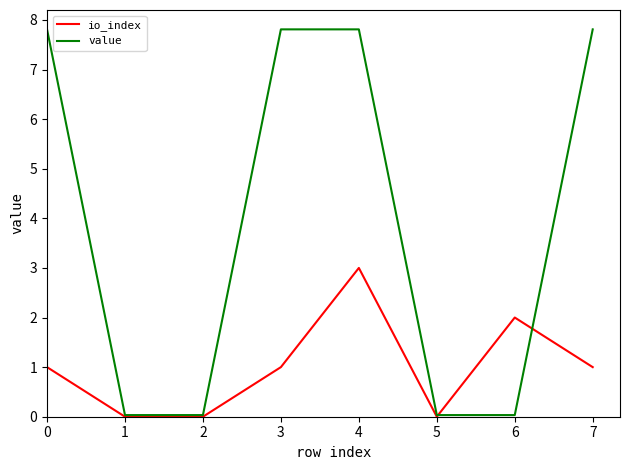

Between 1 and 4, which series saw the biggest shift?

value